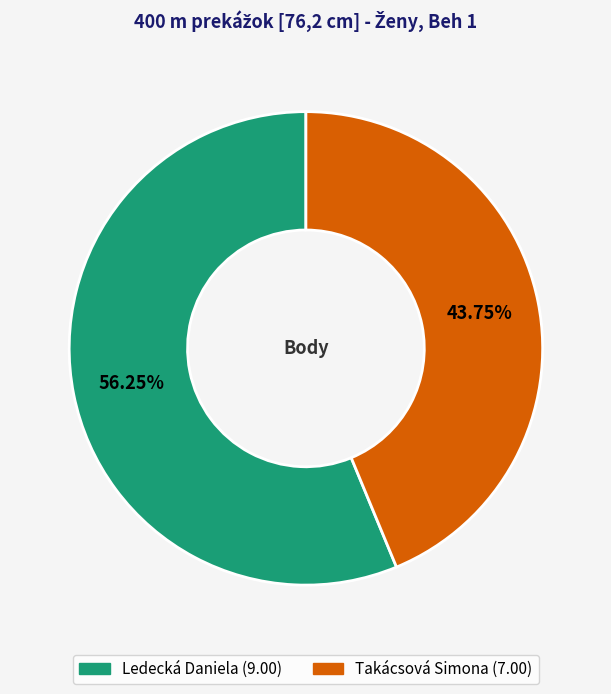

Combined, what portion of the pie is Takácsová Simona and Ledecká Daniela?

100.0%